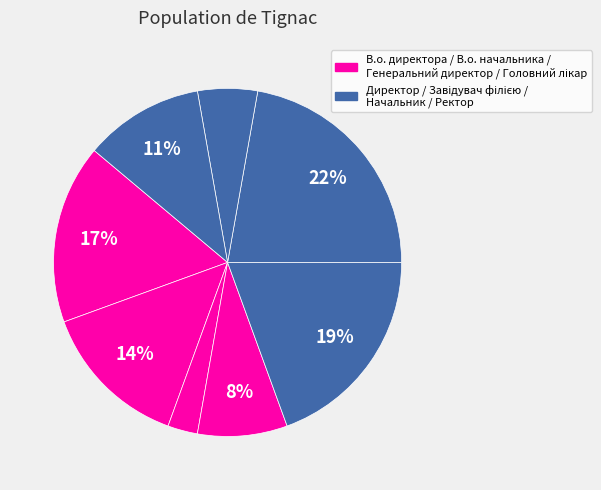

Count the number of slices in the pie.

8